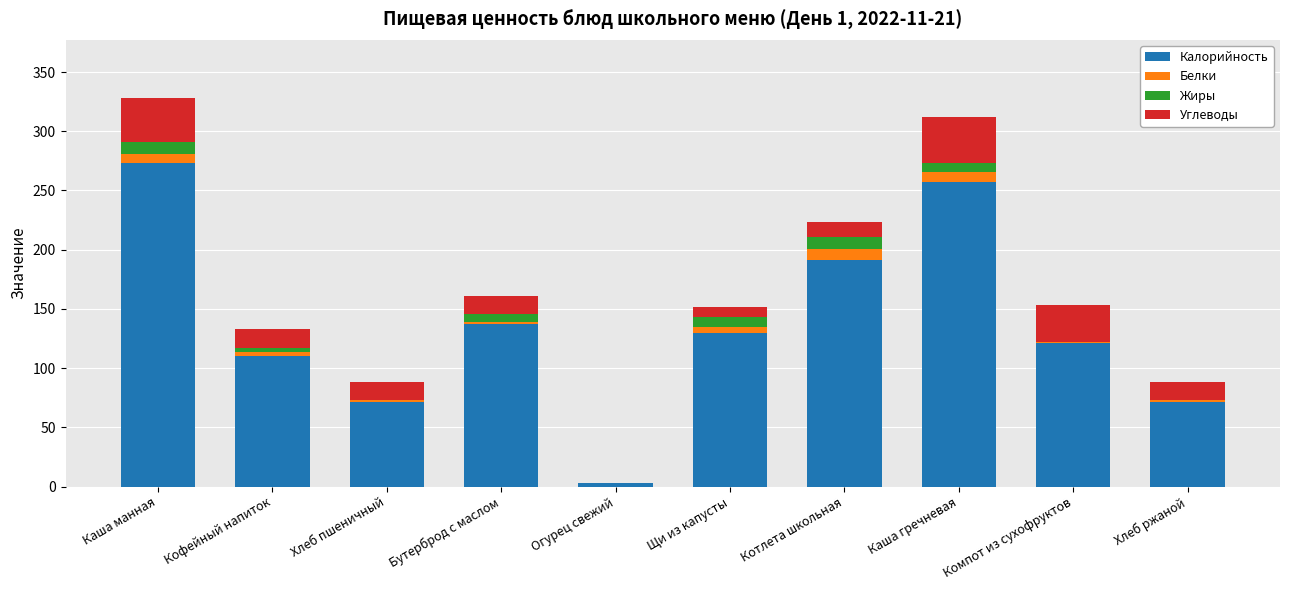

The value of Калорийность at Хлеб ржаной is 71. True or false?

True